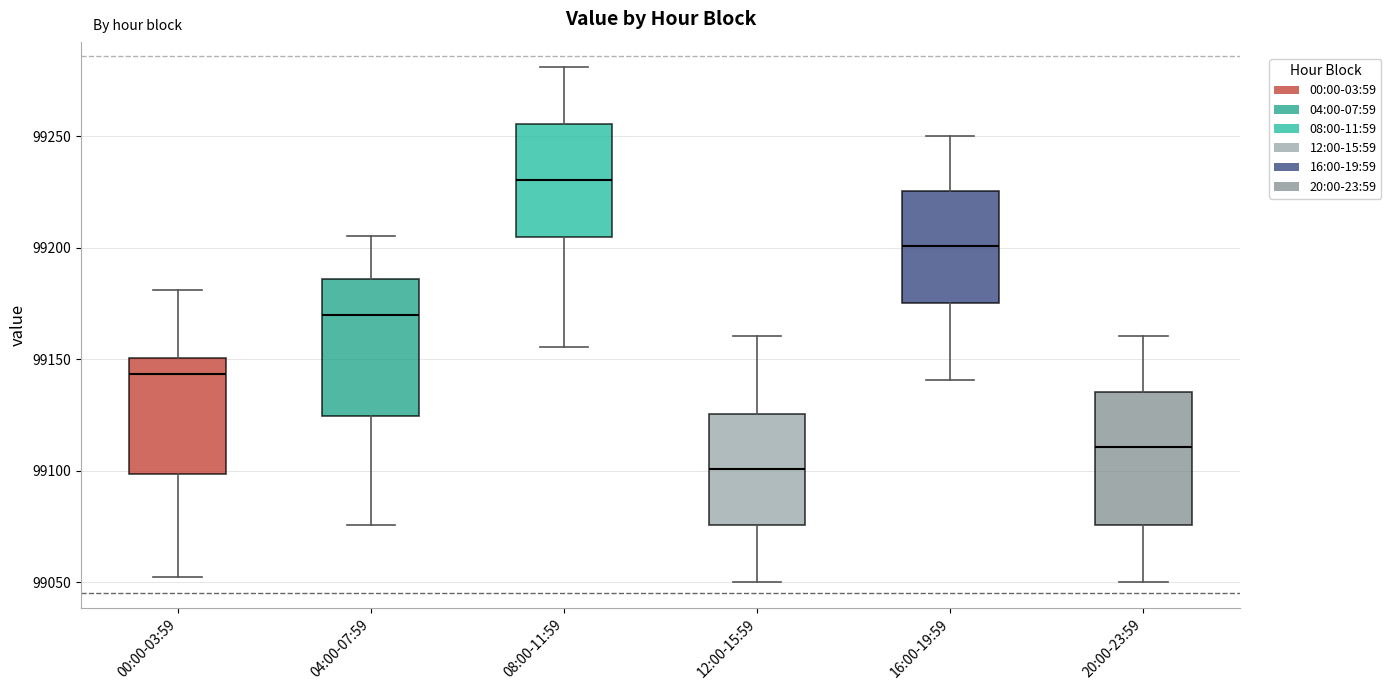

Reading left to right, transcribe this box plot: for each box, give where its median line is, the range the box spans, and where its two whiskers end, as read against the y-axis. The values are not printed on the chart, so give them approximately, as read against the axis.

00:00-03:59: median 99145, box 99100 to 99150, whiskers 99050 to 99180
04:00-07:59: median 99170, box 99125 to 99185, whiskers 99075 to 99205
08:00-11:59: median 99230, box 99205 to 99255, whiskers 99155 to 99280
12:00-15:59: median 99100, box 99075 to 99125, whiskers 99050 to 99160
16:00-19:59: median 99200, box 99175 to 99225, whiskers 99140 to 99250
20:00-23:59: median 99110, box 99075 to 99135, whiskers 99050 to 99160